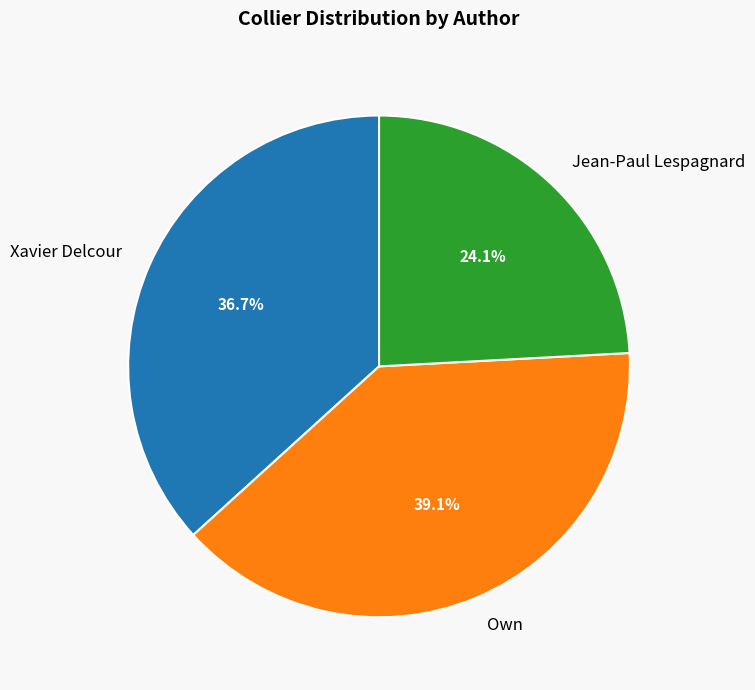

How many slices are in this pie chart?

3